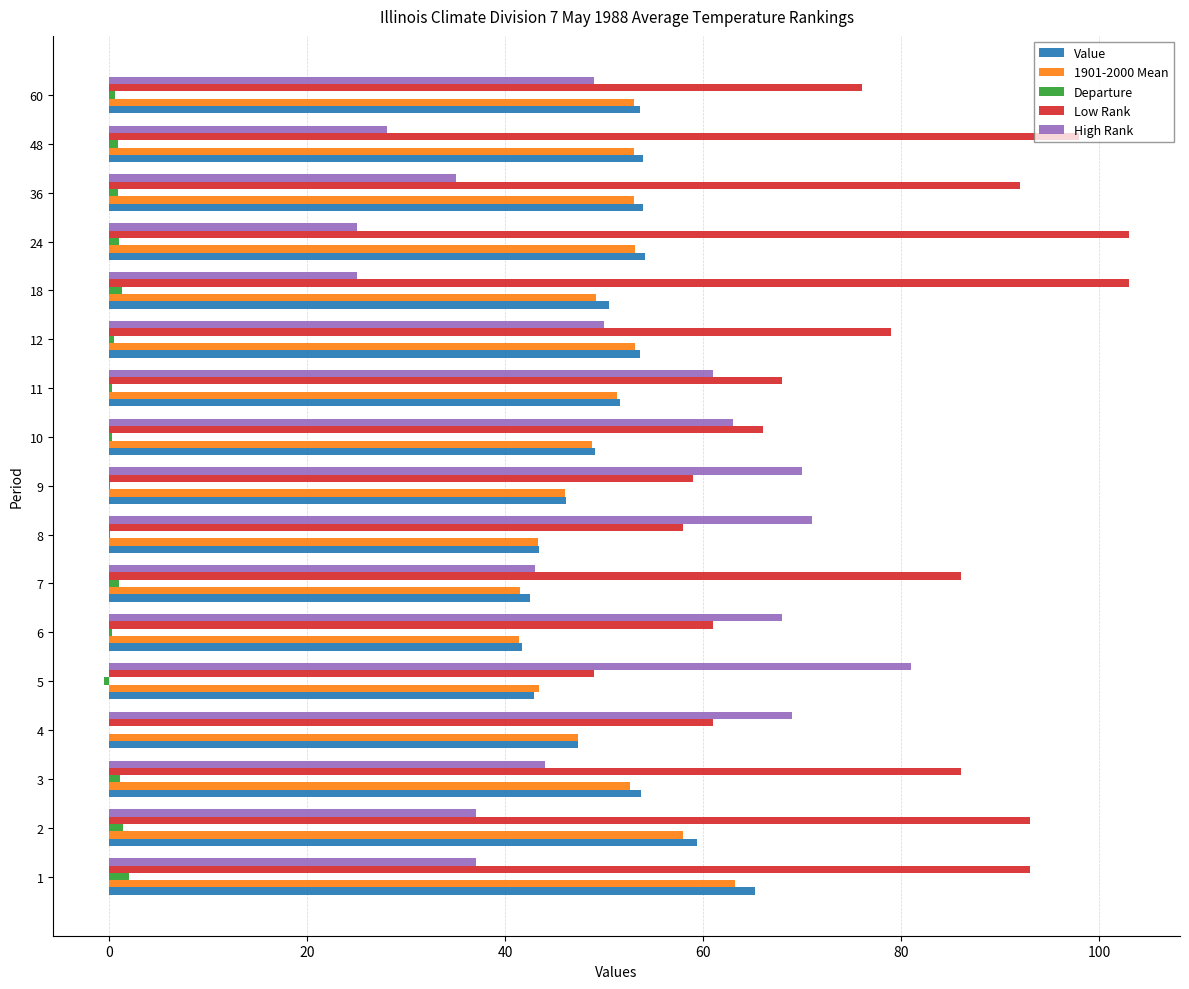

Is the value of Low Rank at 6 greater than the value of Departure at 5?

Yes